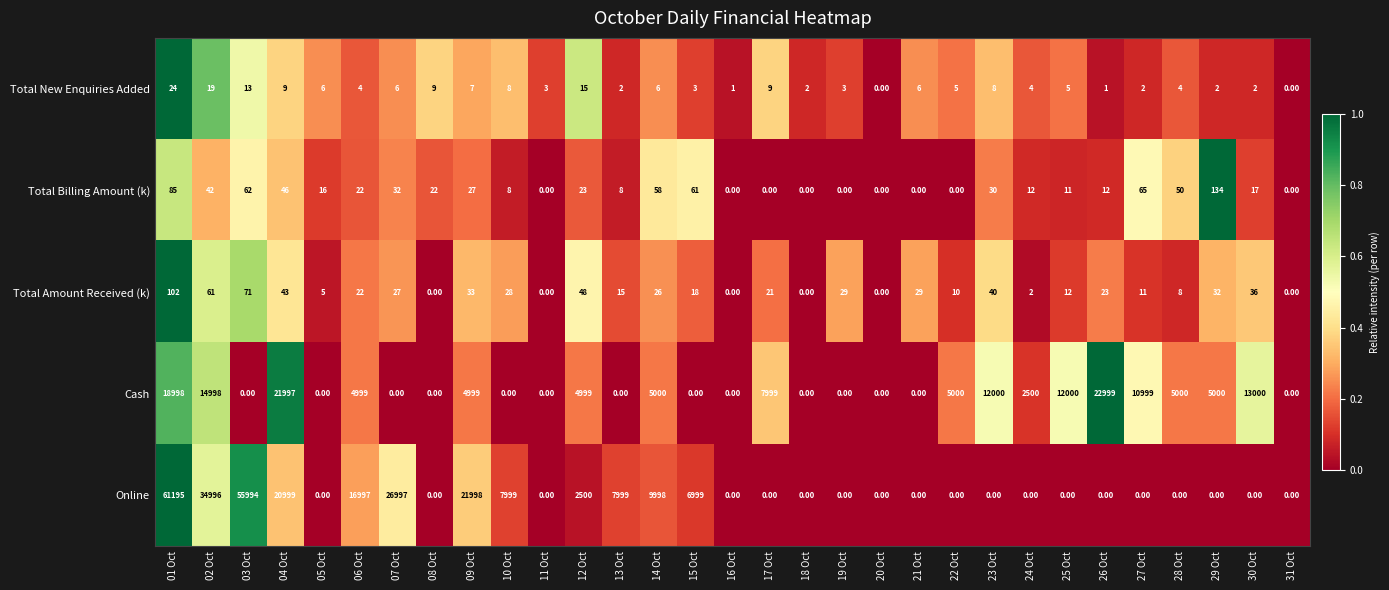

Rank the series at 28 Oct from highest to lowest value.

Cash, Total Billing Amount (k), Total Amount Received (k), Total New Enquiries Added, Online